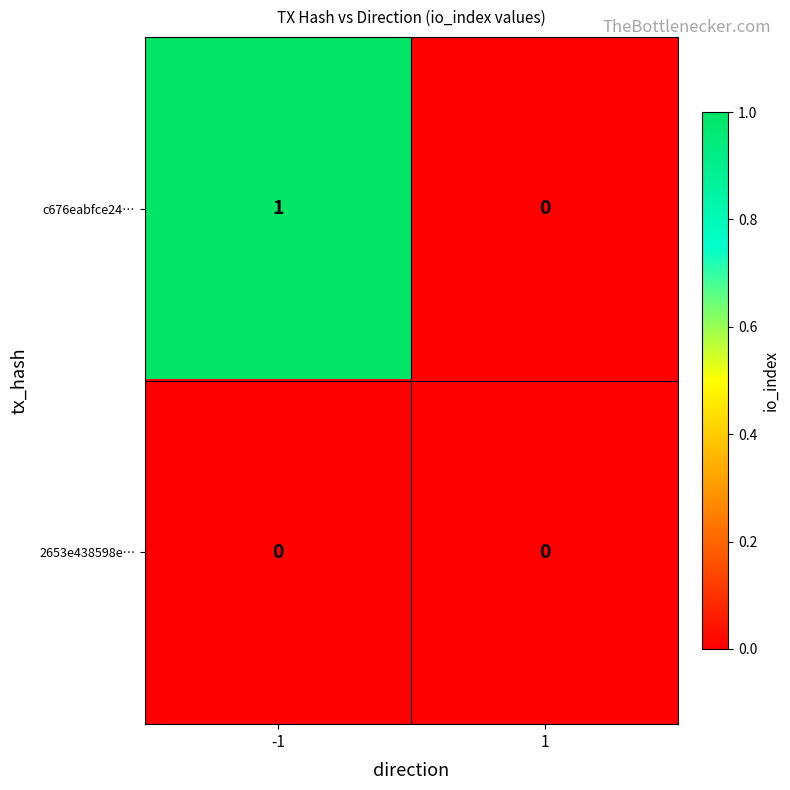

Is it true that c676eabfce24… equals -1 at 1?

False